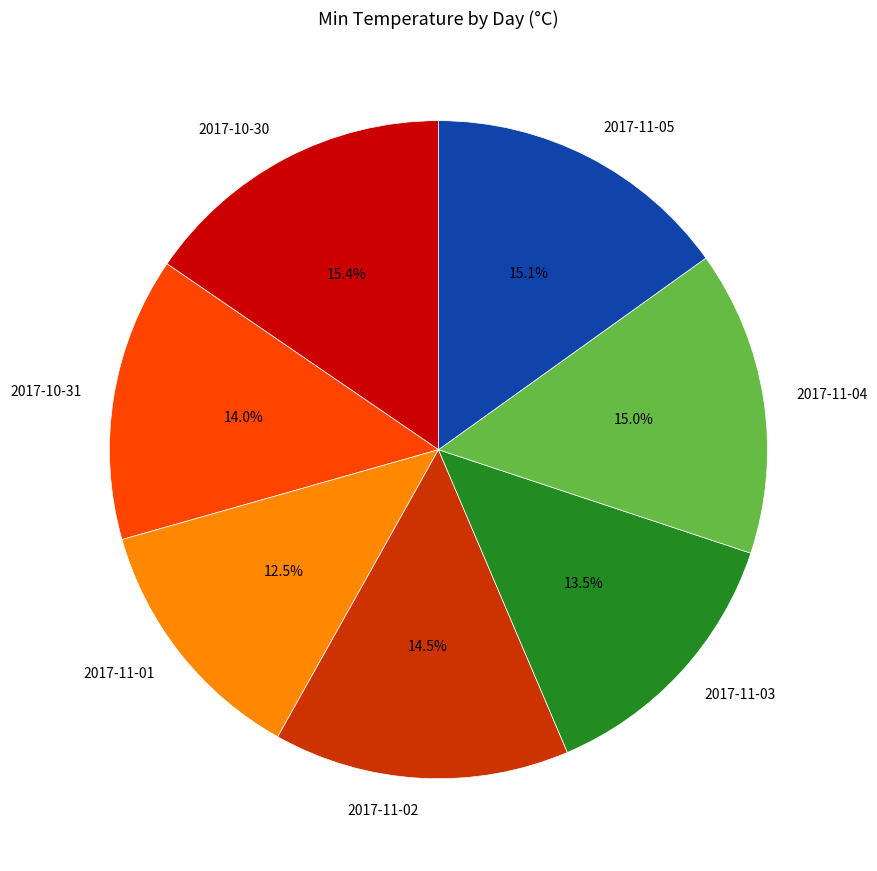

True or false: 2017-11-02 accounts for 3% of the total.

False